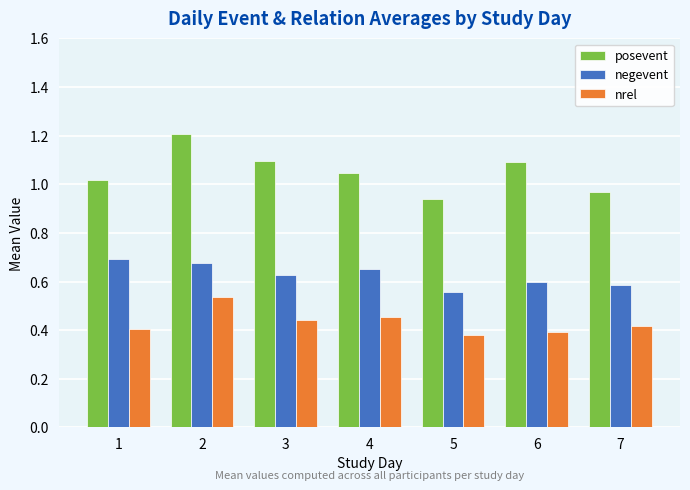

What is the maximum value shown in the chart?

1.2